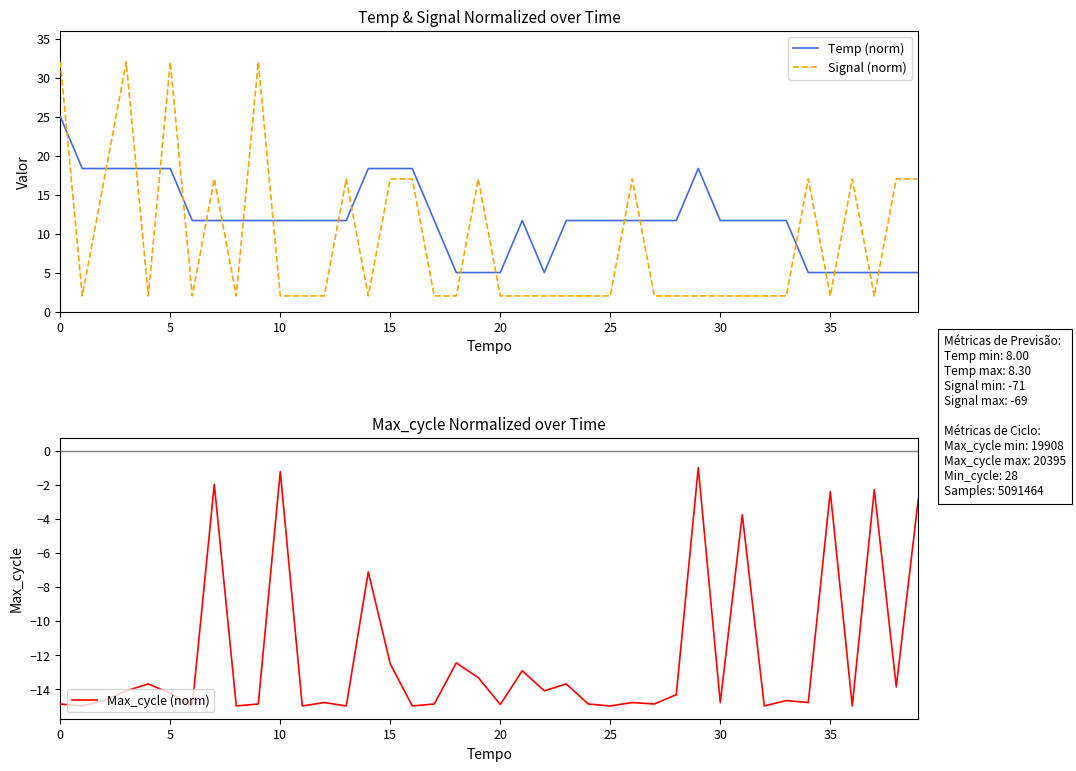

The value of Signal (norm) at 20 is 2.0. True or false?

True